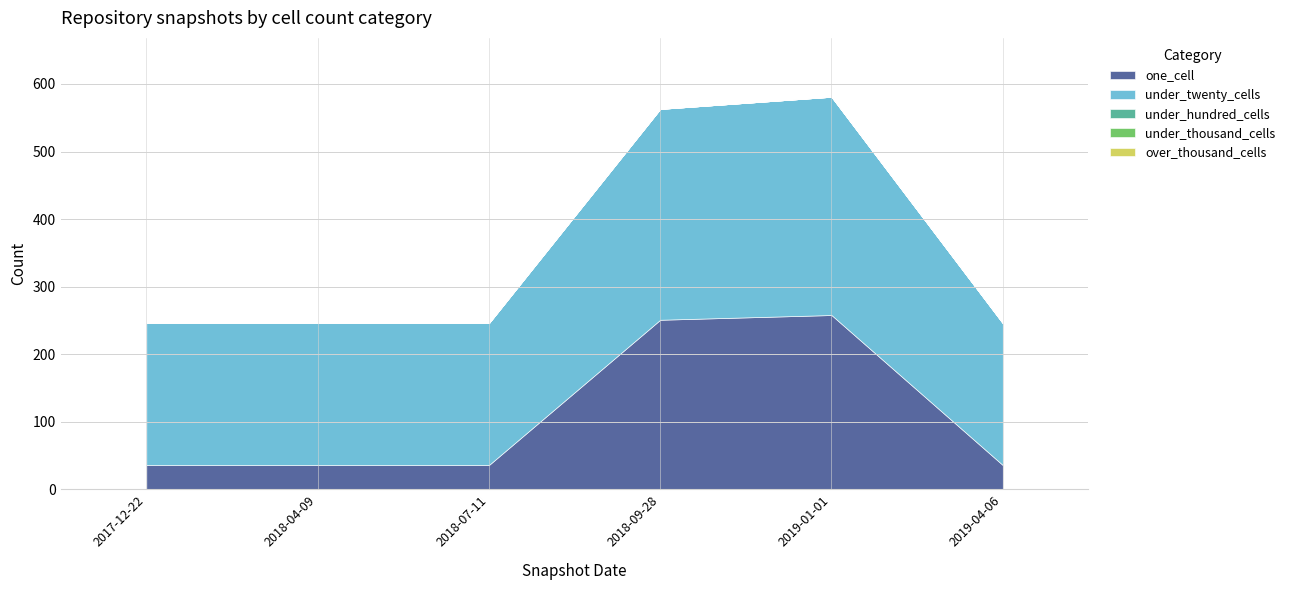

What is the spread (max minus min) of values at 2019-04-06?

210